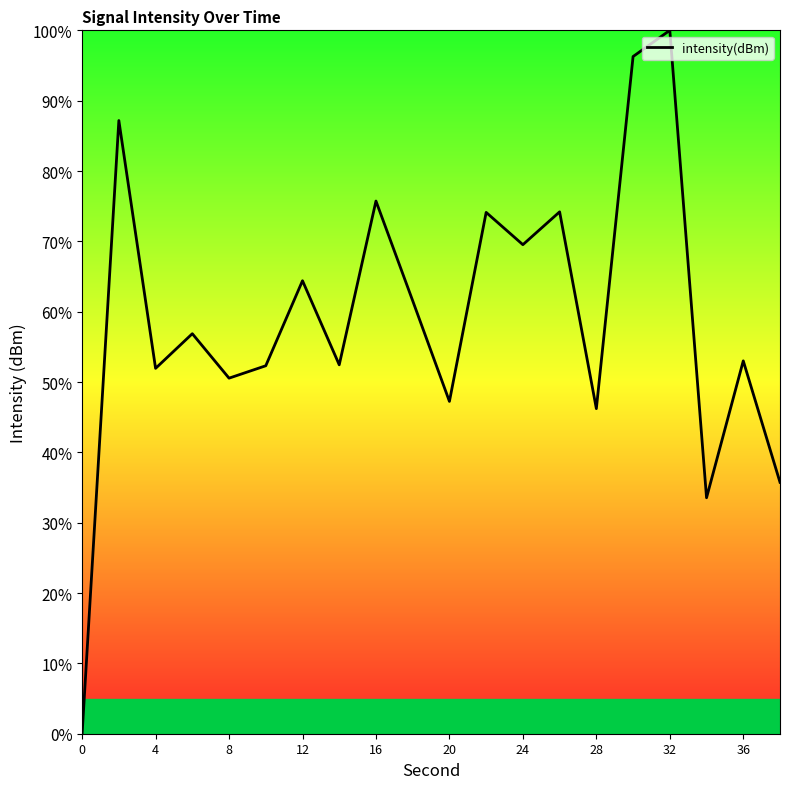

How many values are above zero?

19